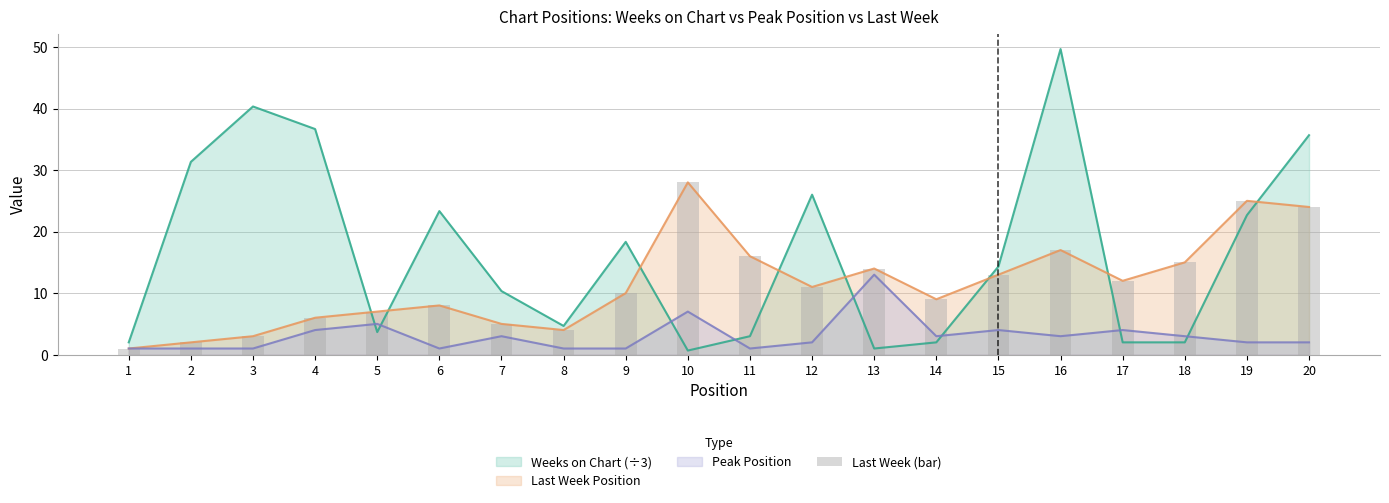

The value at 3 is 3. True or false?

True